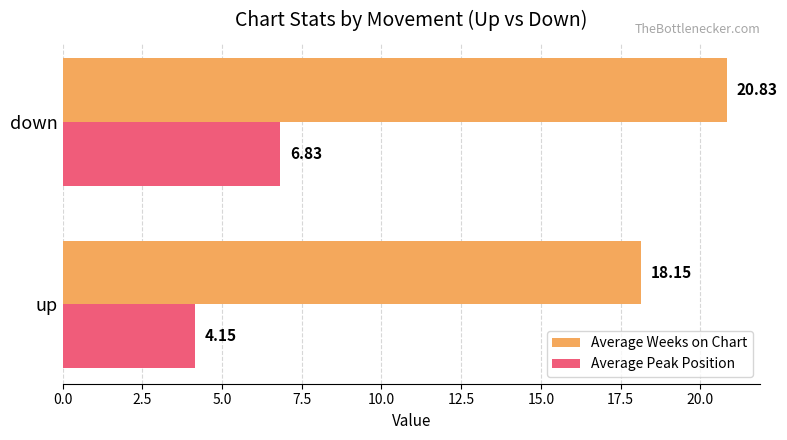

At which category does the chart reach its peak across all series?

down